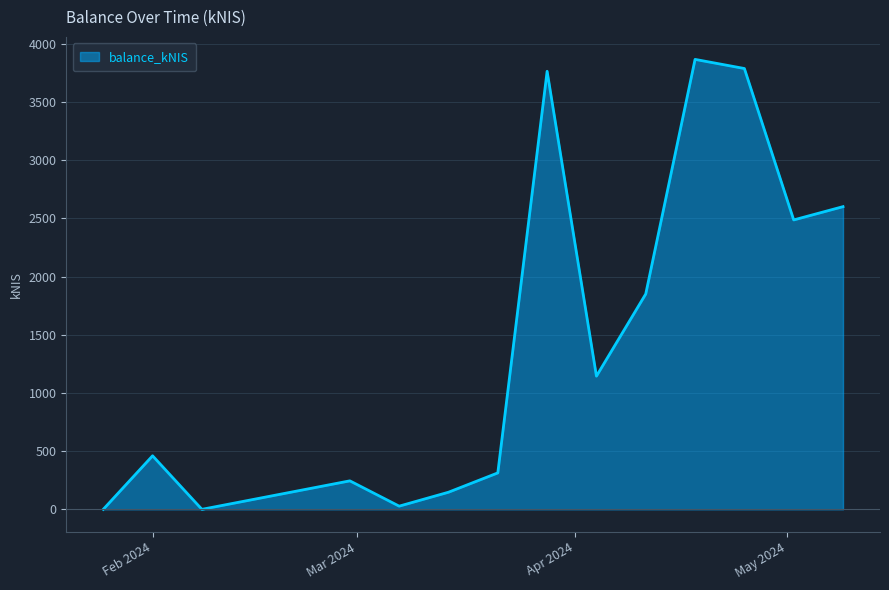

True or false: the data has more than 0 interior local peaks.

True